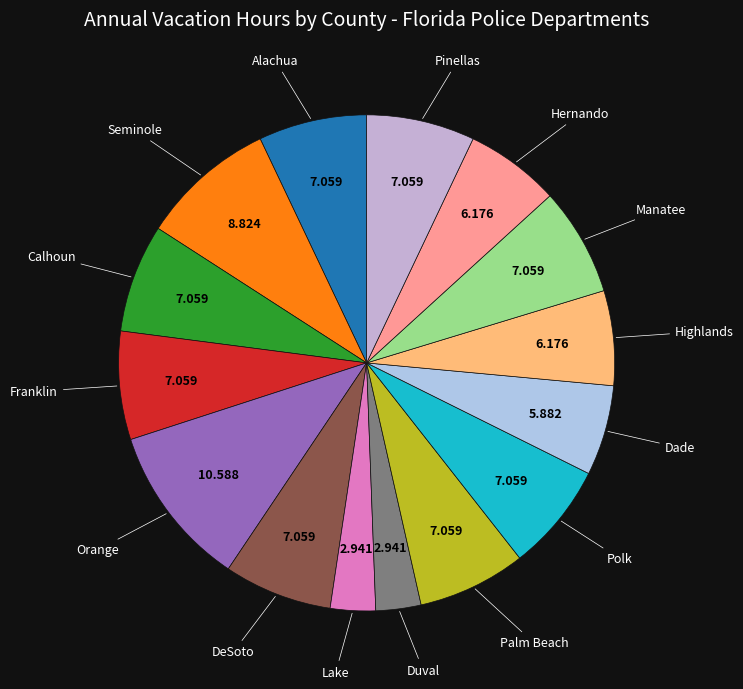

How many slices are in this pie chart?

15